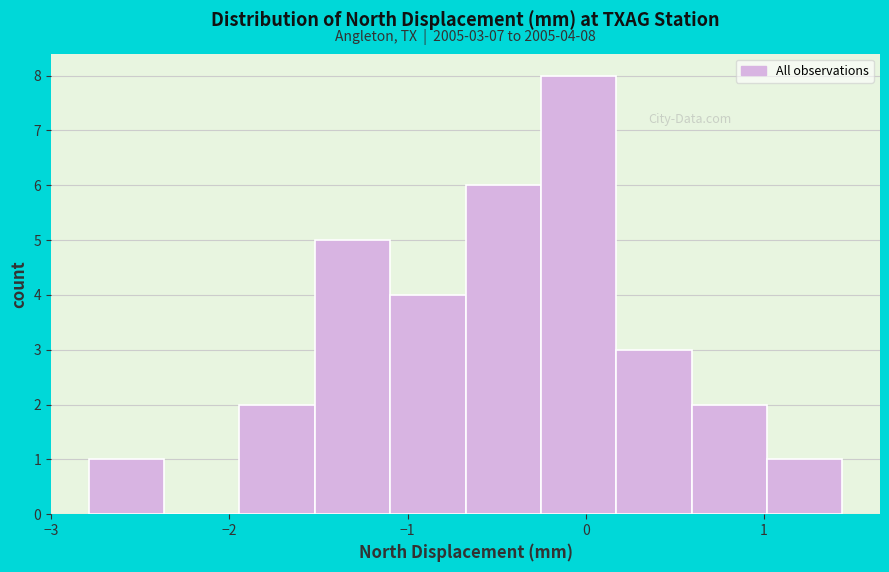

Over which range of the x-axis is the bar tallest?

-0.3 to 0.2